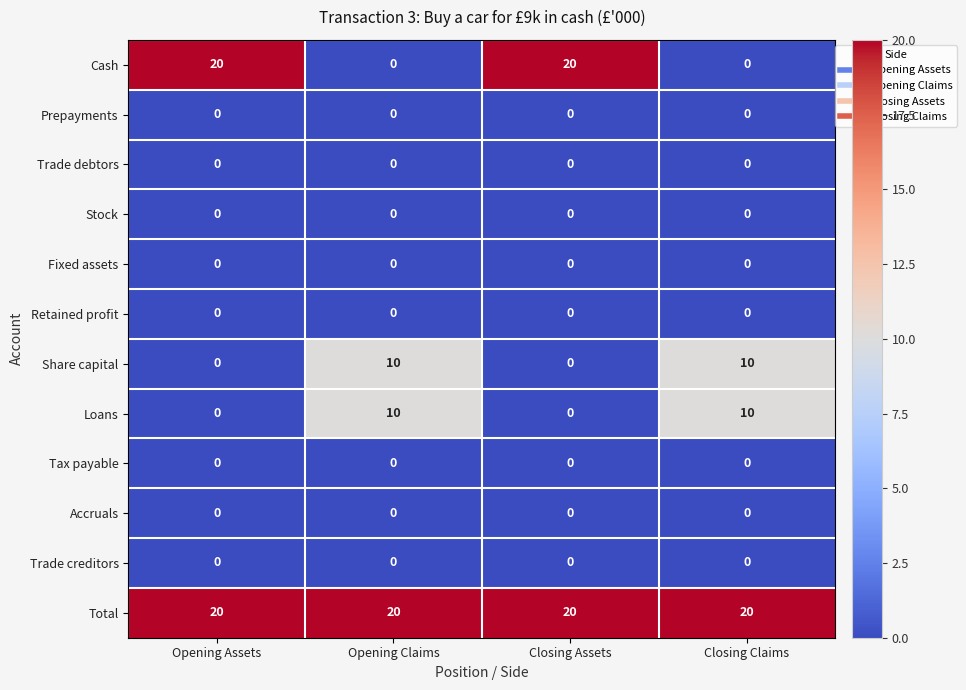

Is it true that Loans equals 0 at Opening Assets?

True